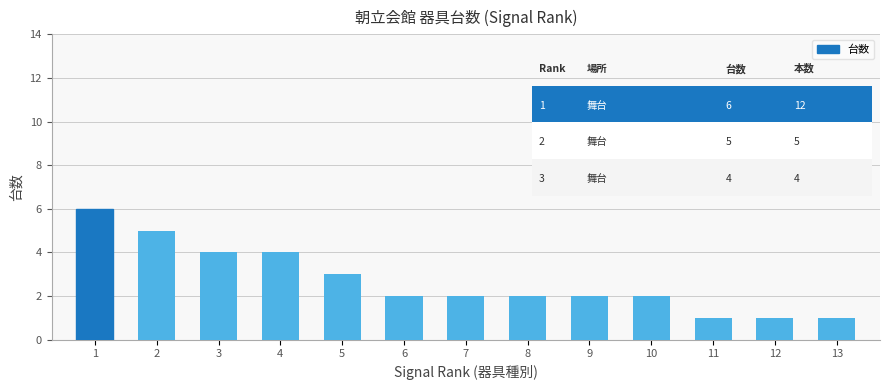

Reading left to right, transcribe all the data shown in this chart.

6	5	4	4	3	2	2	2	2	2	1	1	1